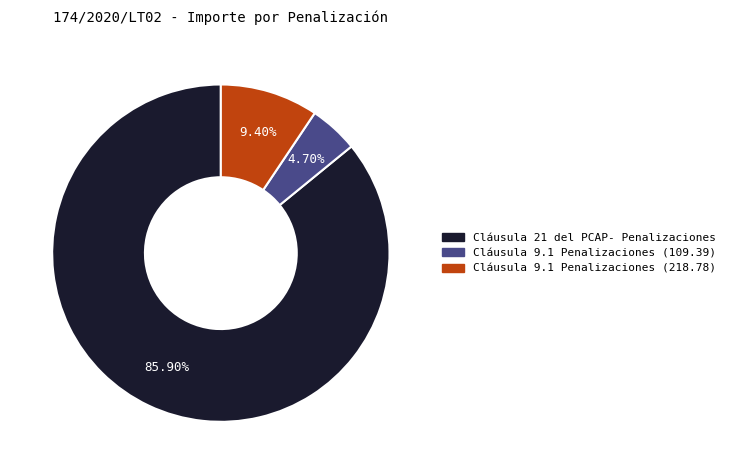

Is it true that Cláusula 21 del PCAP- Penalizaciones is 86% of the pie?

True